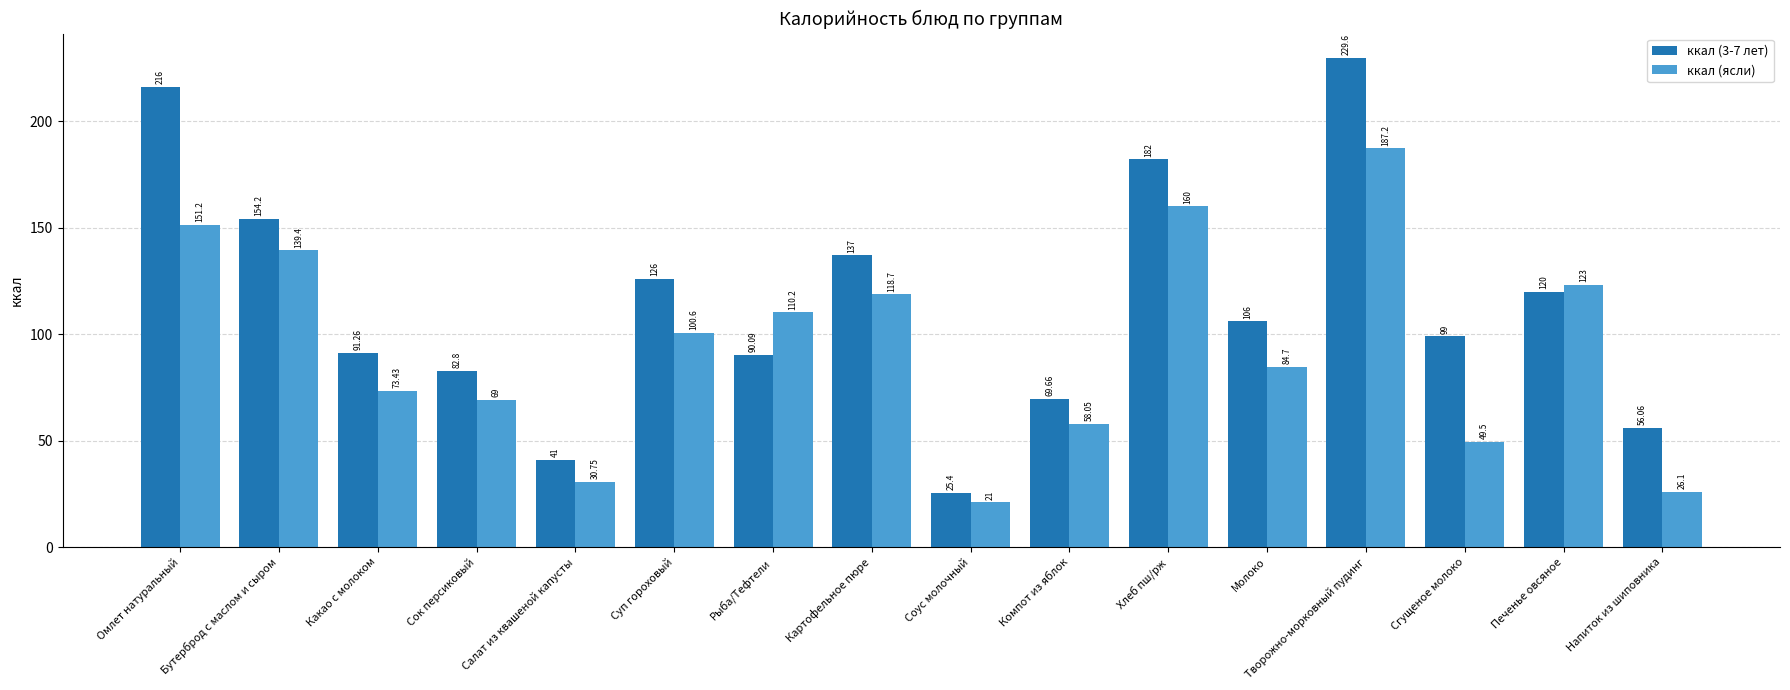

At Сгущеное молоко, list the series in order from largest to smallest.

ккал (3-7 лет), ккал (ясли)